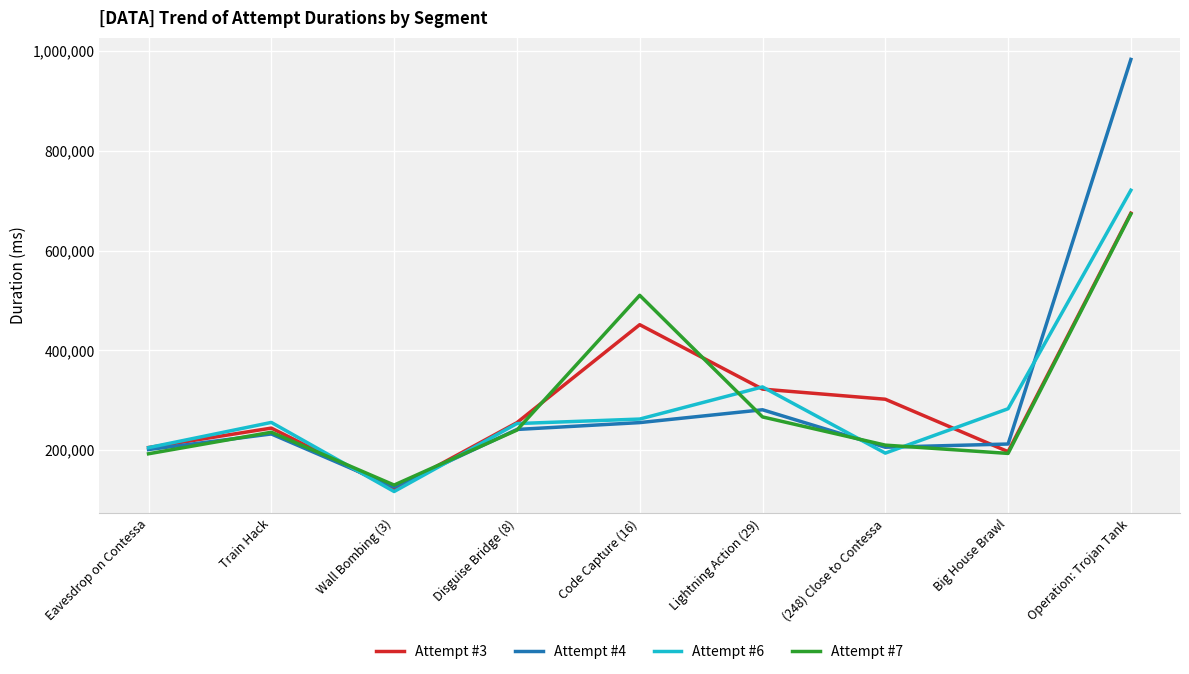

Which series has the widest spread of values?

Attempt #4